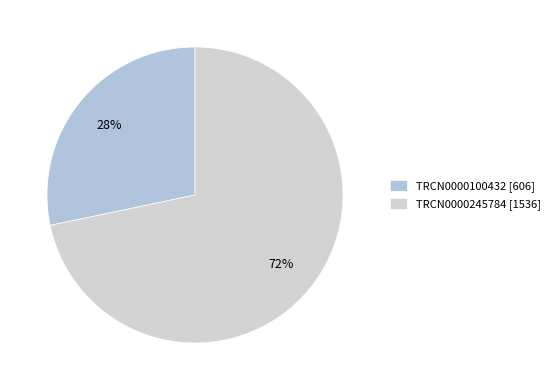

Is it true that TRCN0000245784 is 62% of the pie?

False